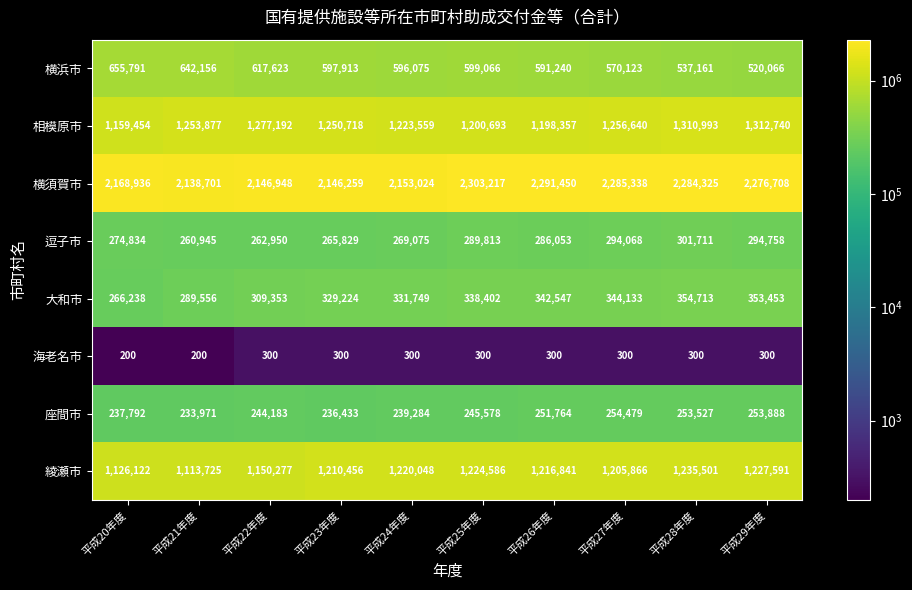

What is the sum of all 海老名市 values?

2800